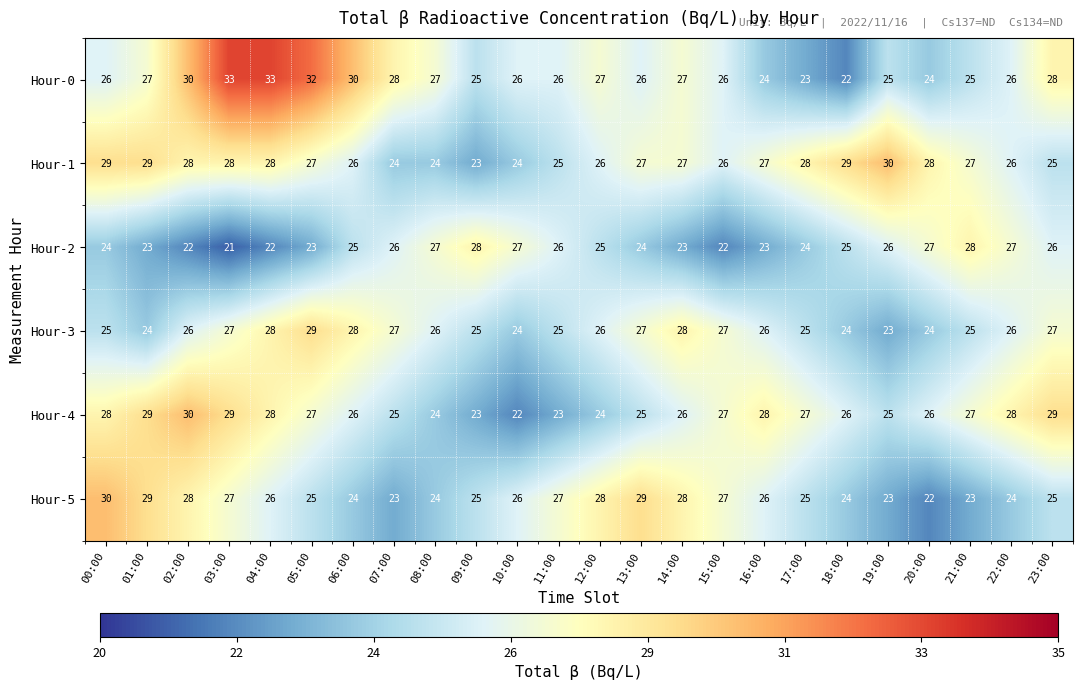

Which series has the widest spread of values?

Hour-0